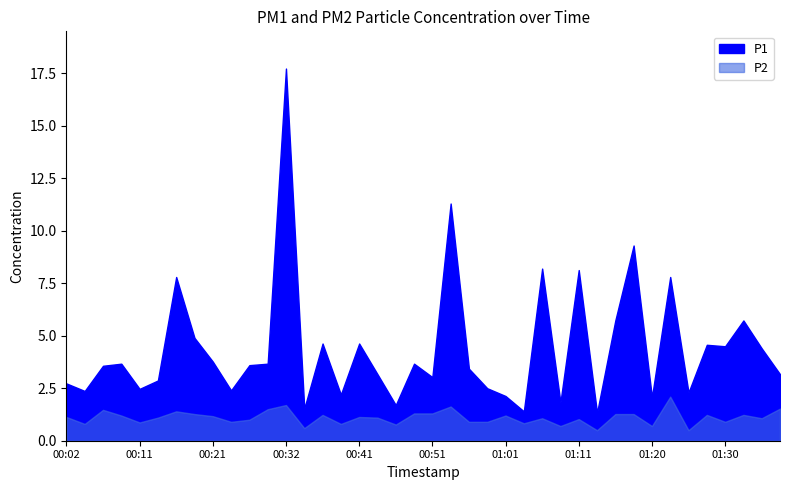

What is the difference between the maximum and minimum values in the P2 series?

1.6